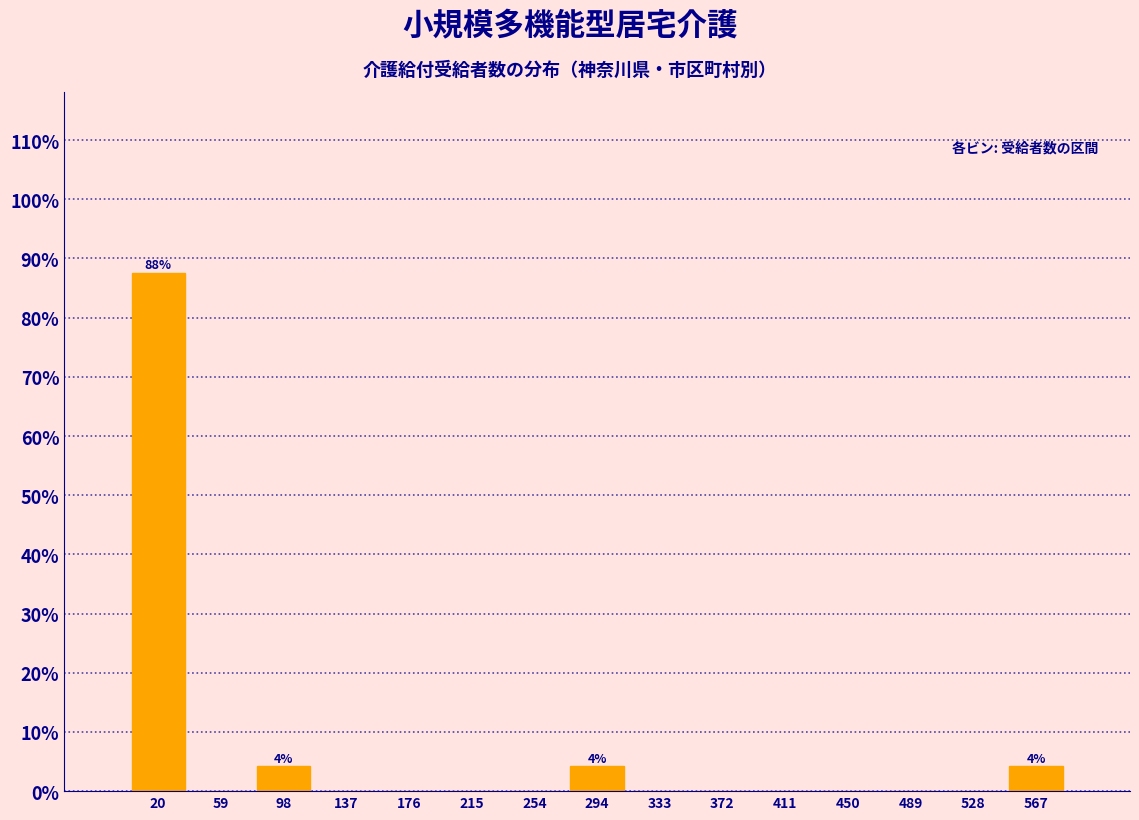

Which range on the x-axis has the tallest bar?

0 to 40